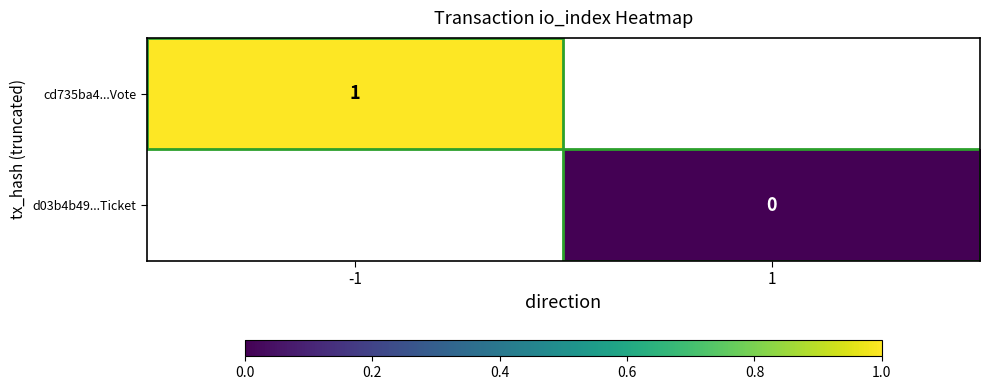

The cd735ba4...Vote series shows 1 at -1. True or false?

True